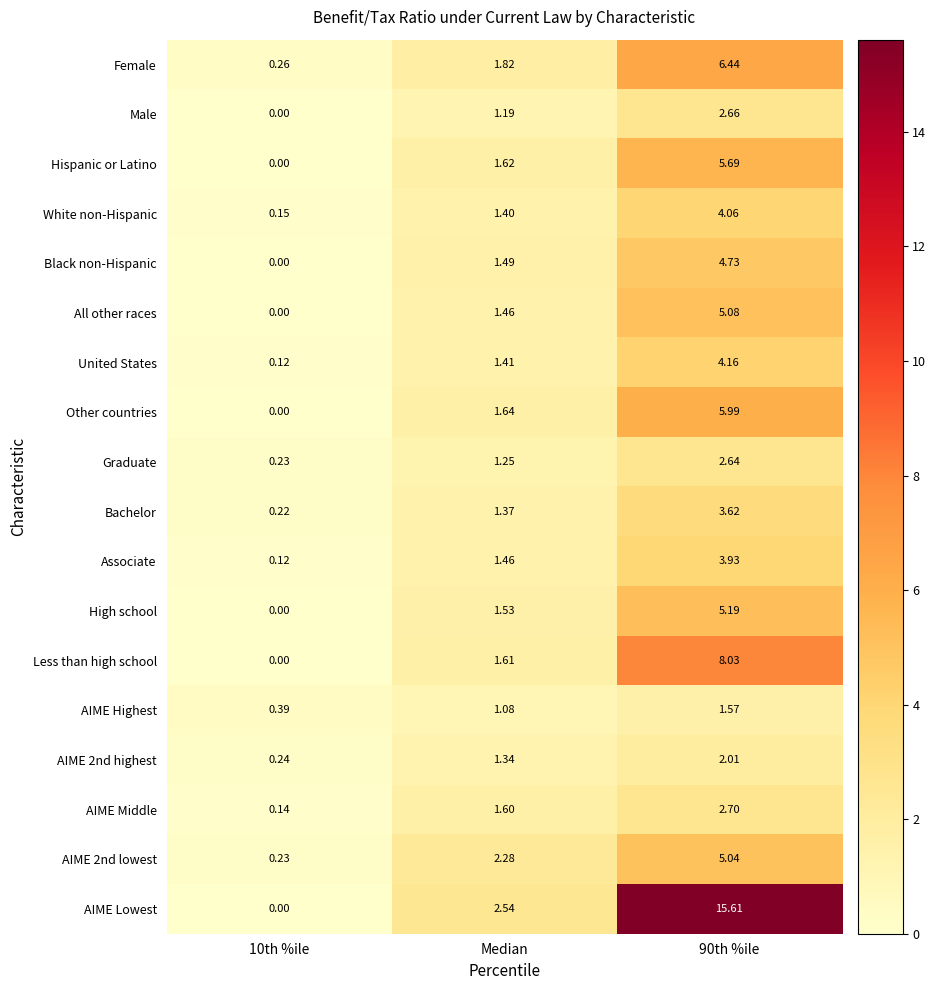

Is the value of Graduate at 10th %ile greater than the value of AIME 2nd lowest at Median?

No